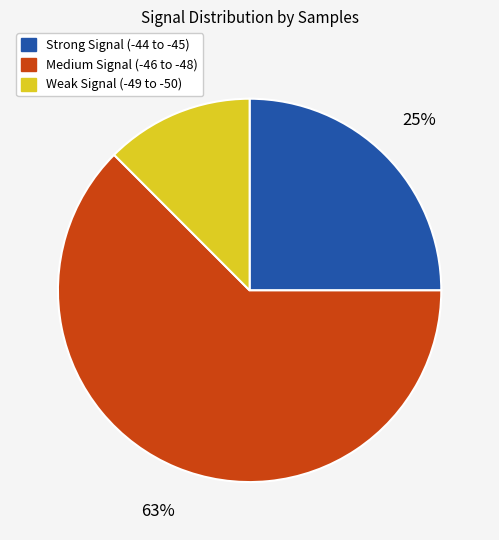

Is there a majority slice in this chart?

Yes